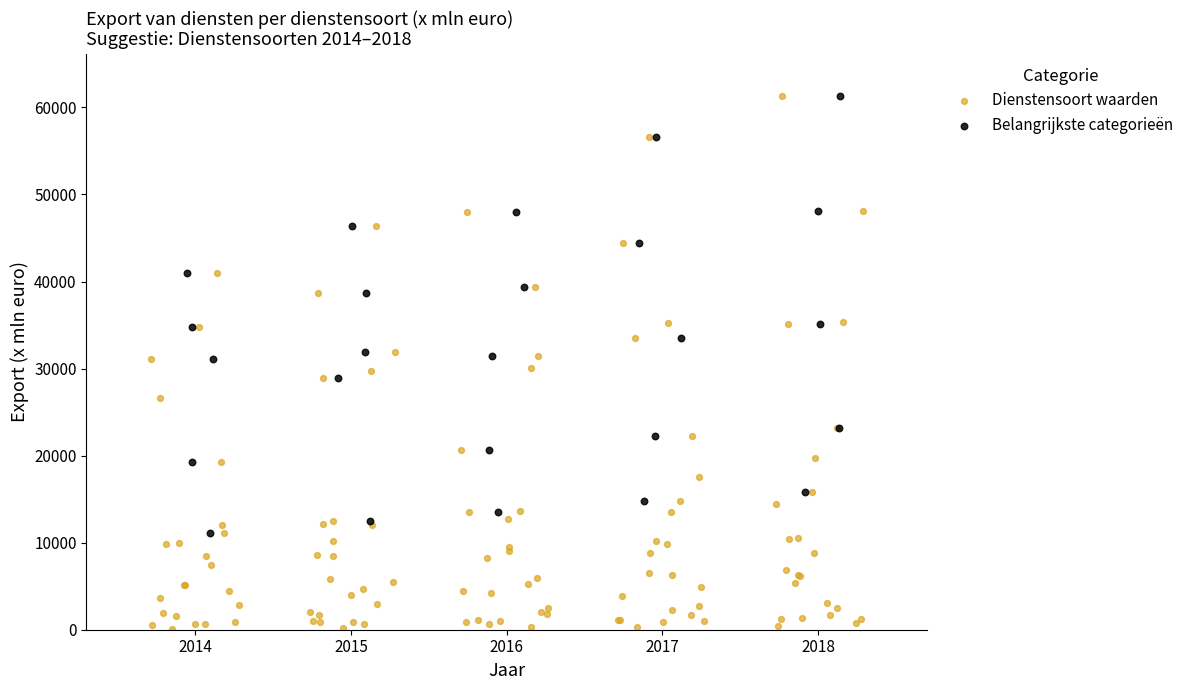

Which series contains the lowest Y value?

Dienstensoort waarden